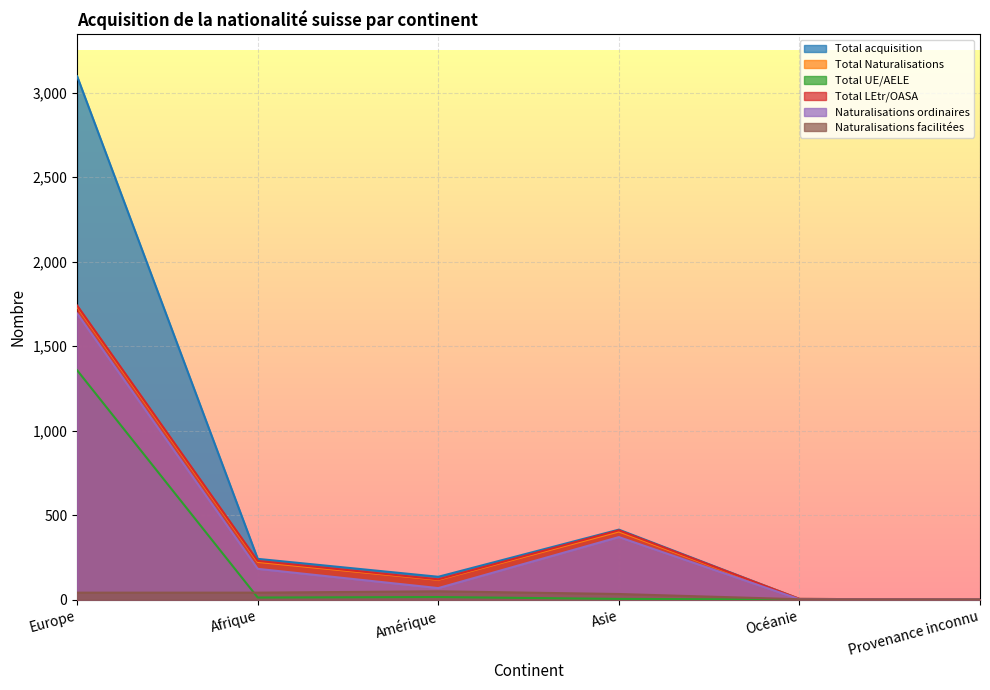

At which label is Naturalisations facilitées closest to 24?

Asie